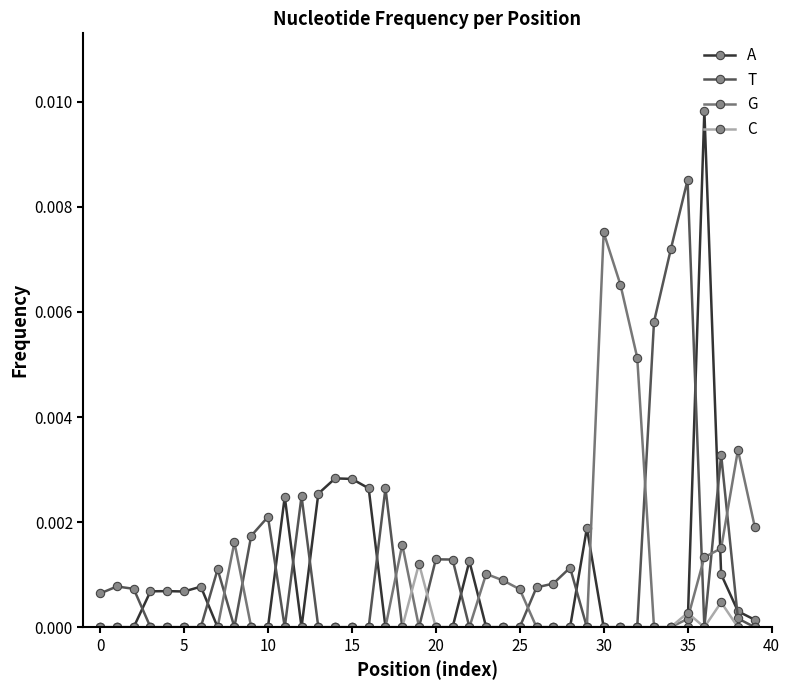

True or false: G has more than 0 points higher than both neighbors.

True